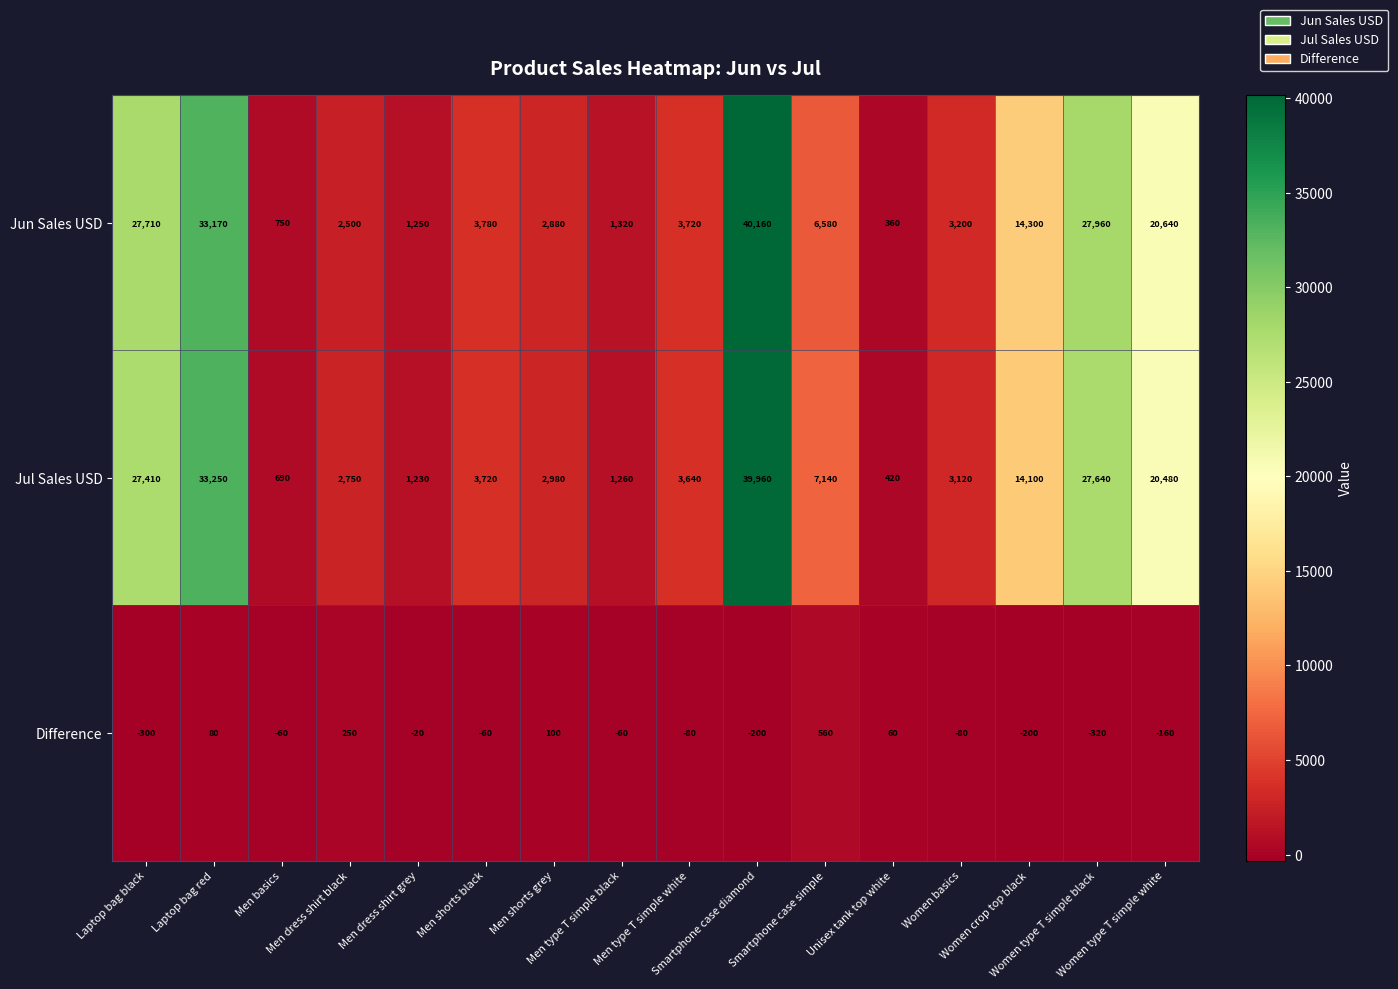

How many categories are shown in the chart?

16